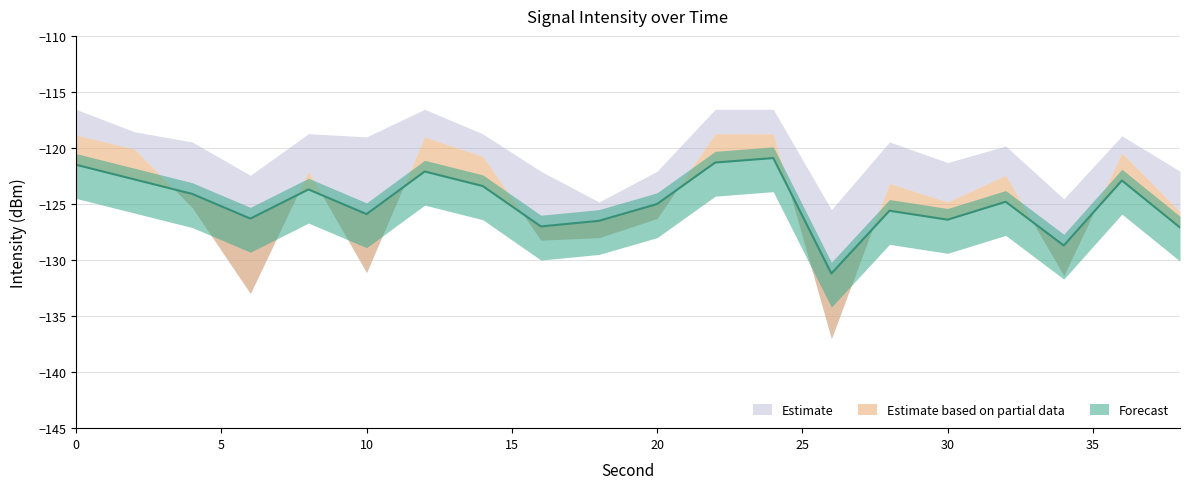

What is the value of the max_intensity point at the 2nd from the left?

-118.6